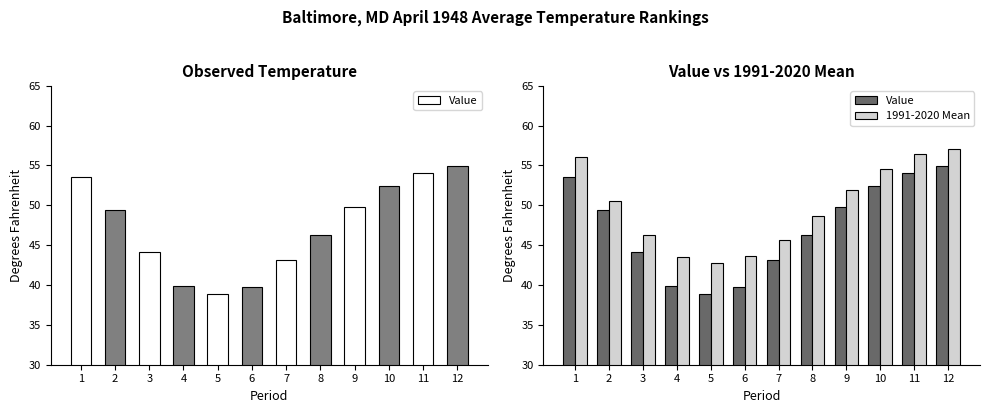

Which has a higher value, 11 or 10?

11